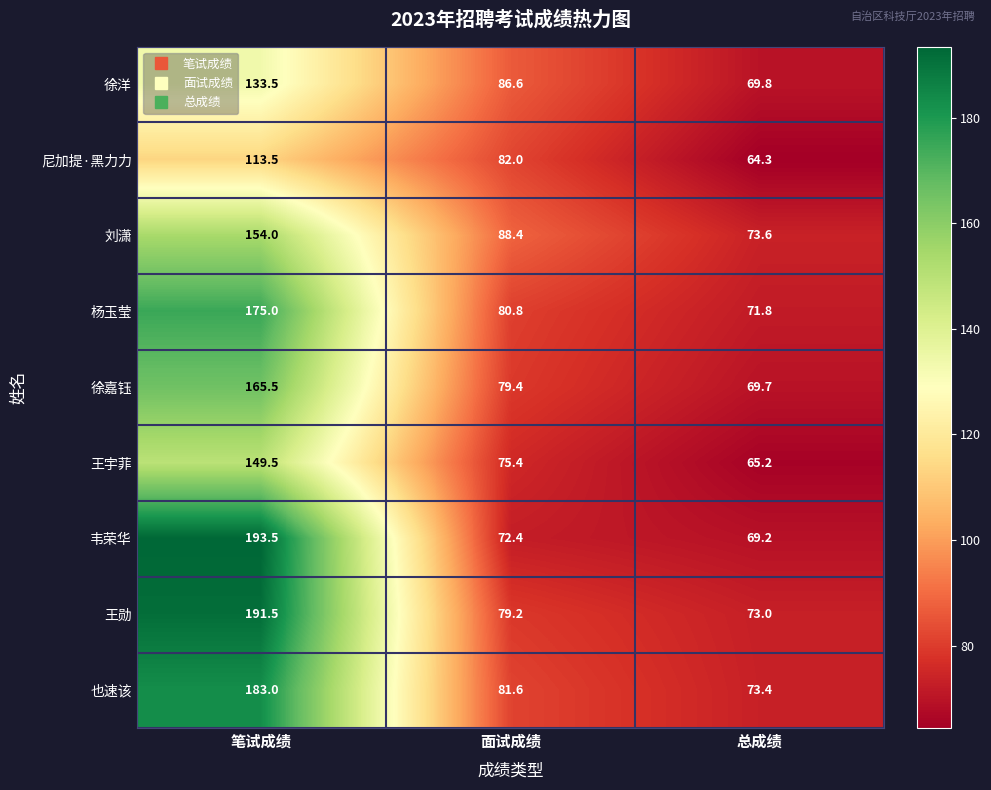

What is the sum of all 王勋 values?

343.7